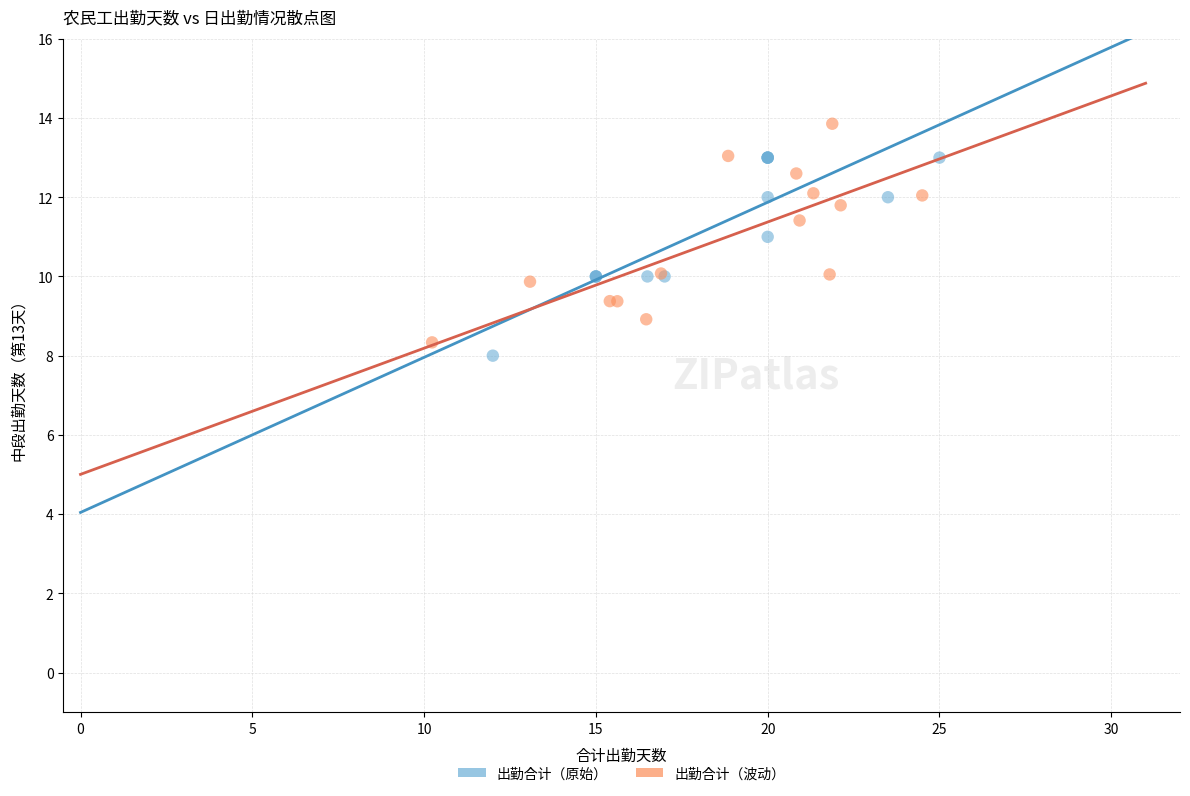

Which series contains the highest Y value?

出勤合计（波动）